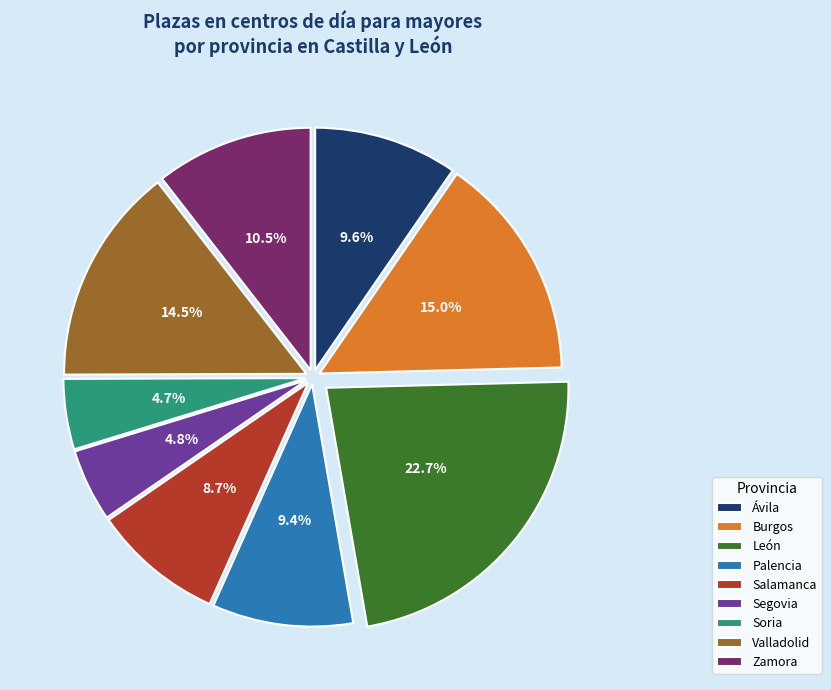

The Palencia slice represents 9% of the pie. True or false?

True